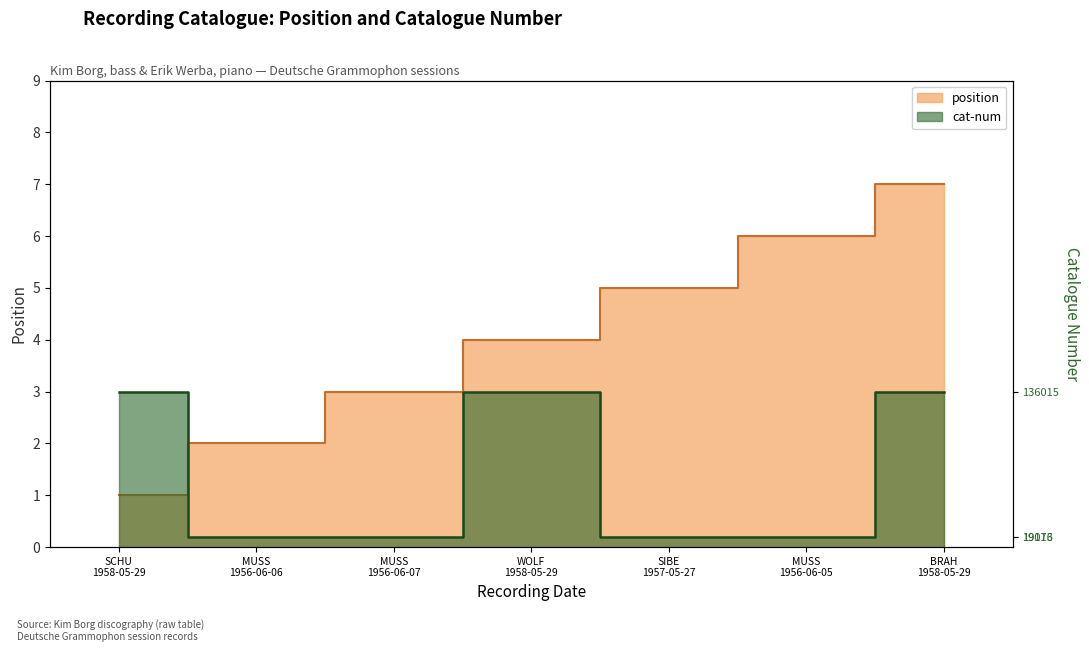

How many lines are shown in the chart?

2